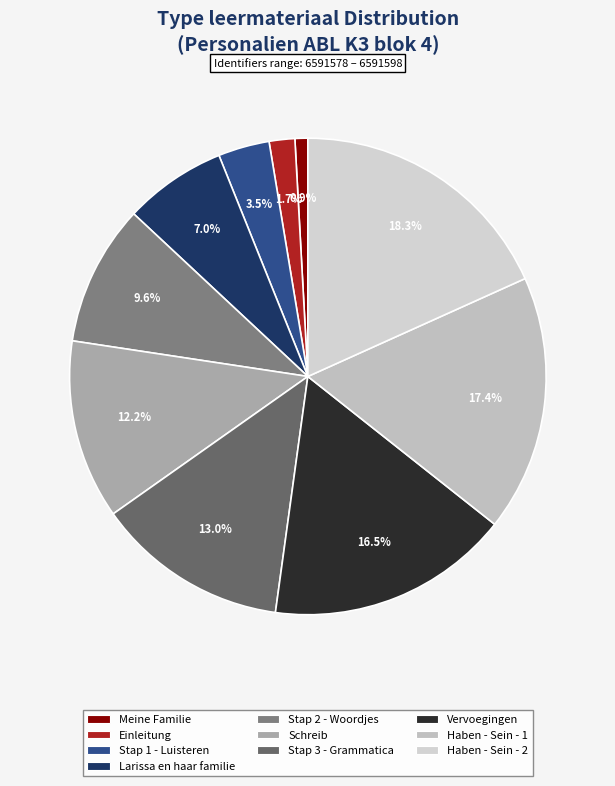

To the nearest percent, what is the average slice percentage?

10%